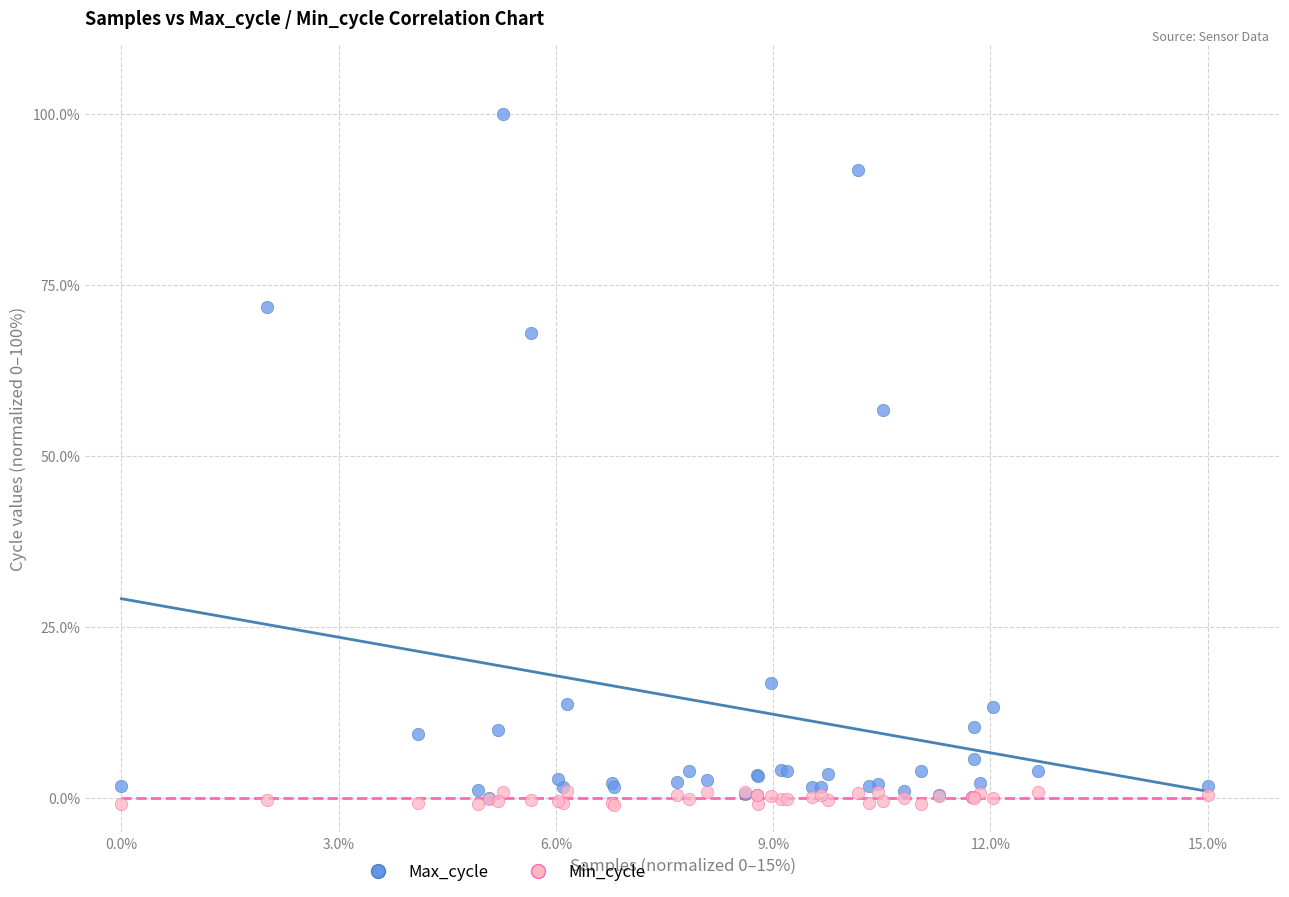

What are all the series names shown in the legend?

Max_cycle, Min_cycle